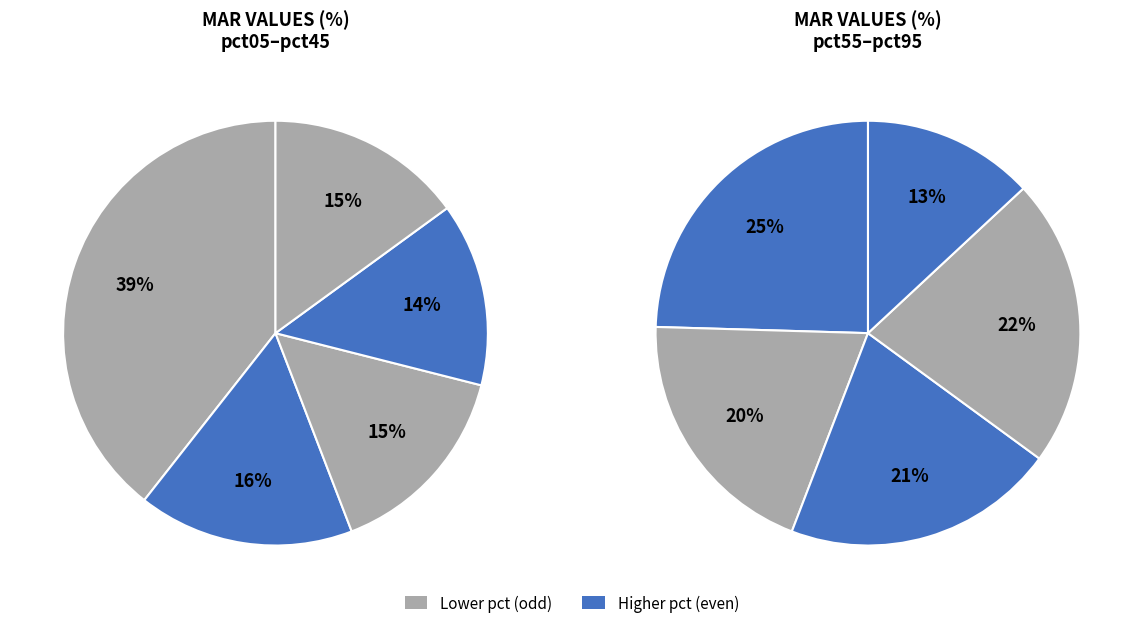

How many slices are in this pie chart?

10